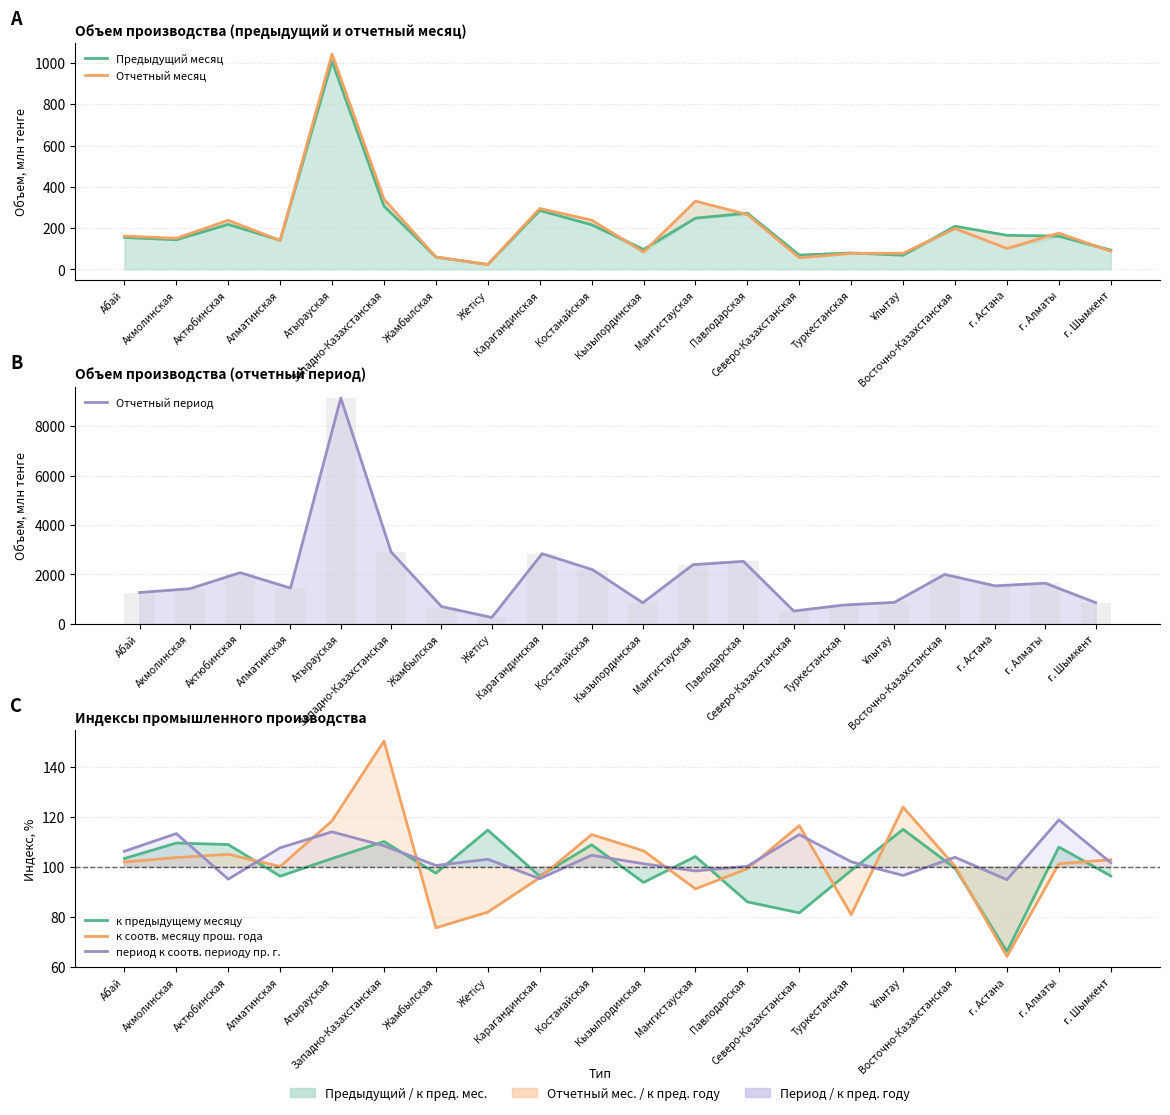

What are all the series names shown in the legend?

Предыдущий месяц, Отчетный месяц, Отчетный период, к предыдущему месяцу, к соотв. месяцу прош. года, период к соотв. периоду пр. г.